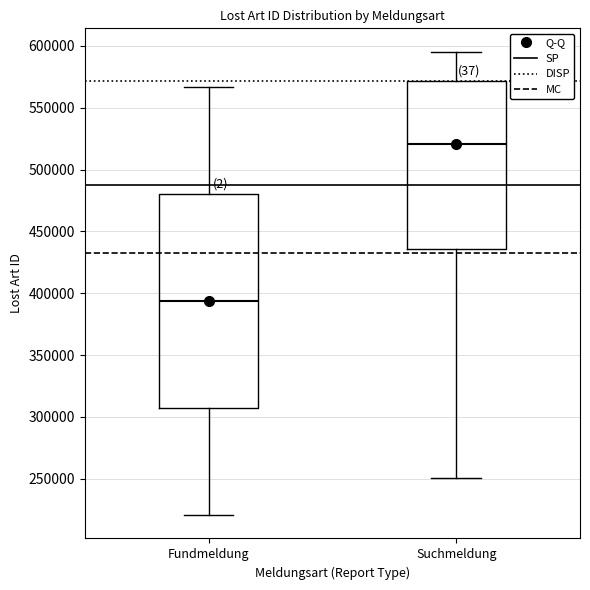

Where is the lower edge of the box for Fundmeldung on the y-axis? The values are not printed on the chart, so give them approximately, as read against the axis.

305000